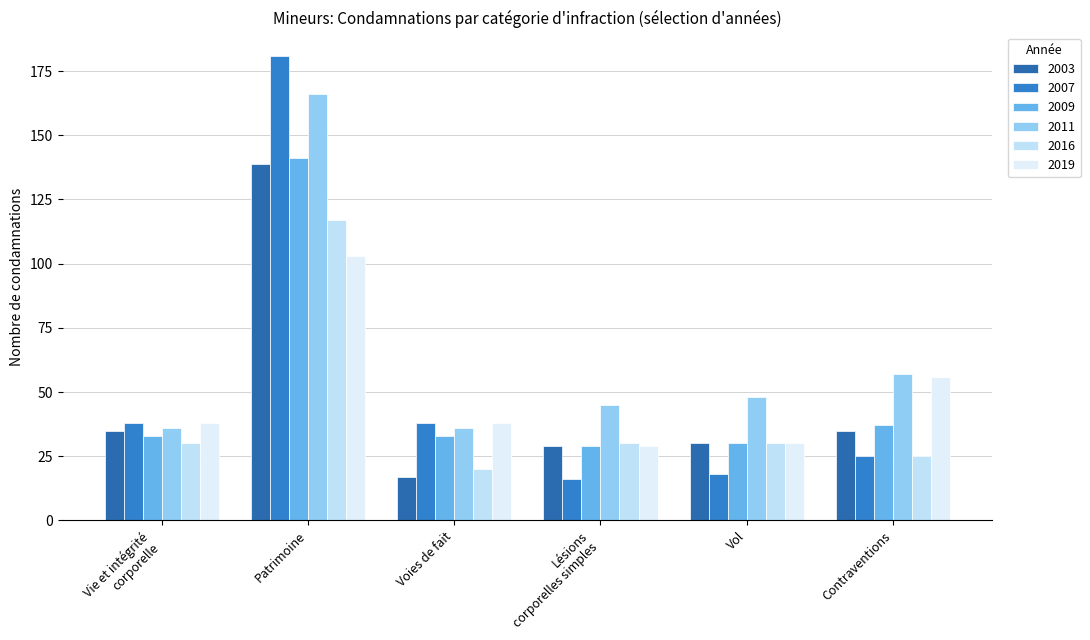

Is it true that 2007 equals 38 at Voies de fait?

True